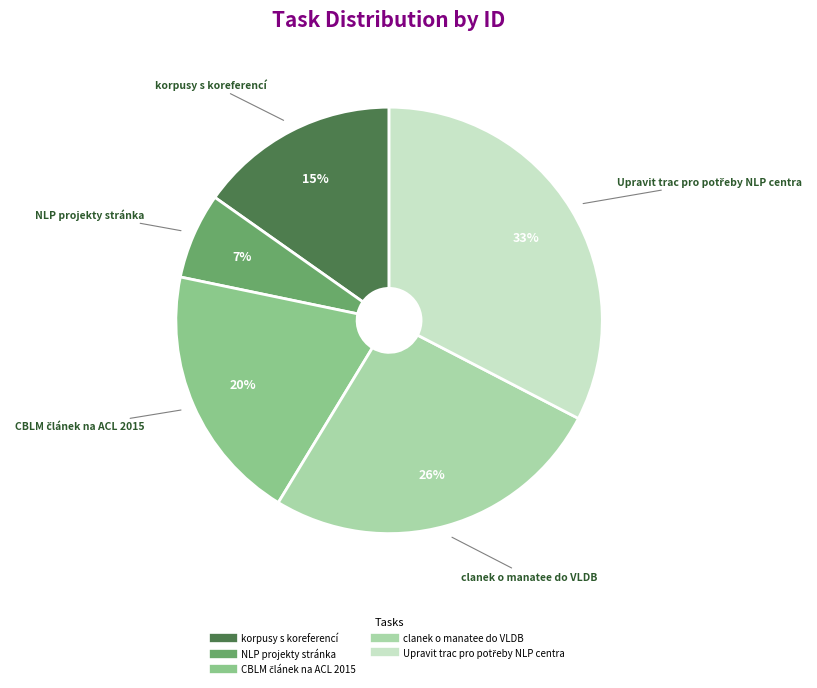

To the nearest percent, what is the combined percentage of korpusy s koreferencí and NLP projekty stránka?

22%